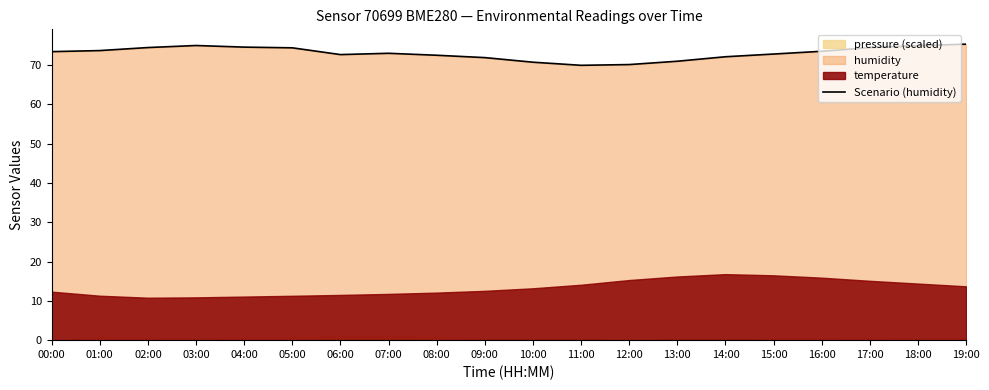

What is the maximum value for Scenario (humidity)?

75.3